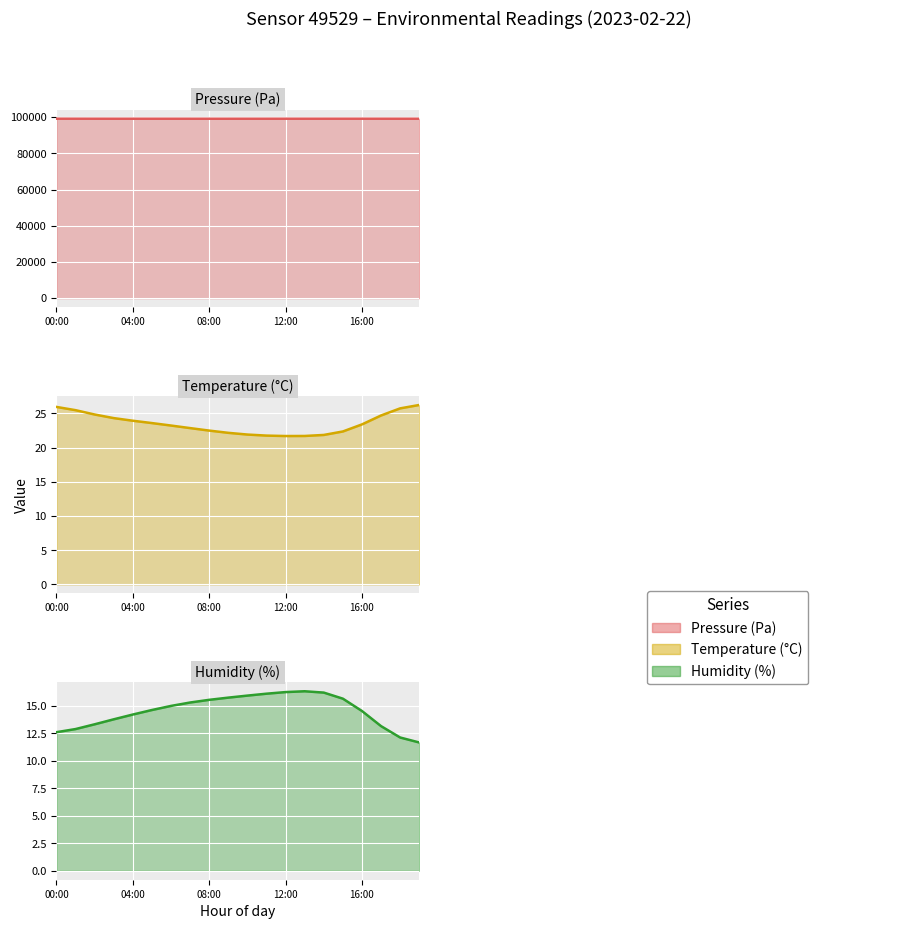

What are all the series names shown in the legend?

Pressure (Pa) (line), Temperature (°C) (line), Humidity (%) (line)